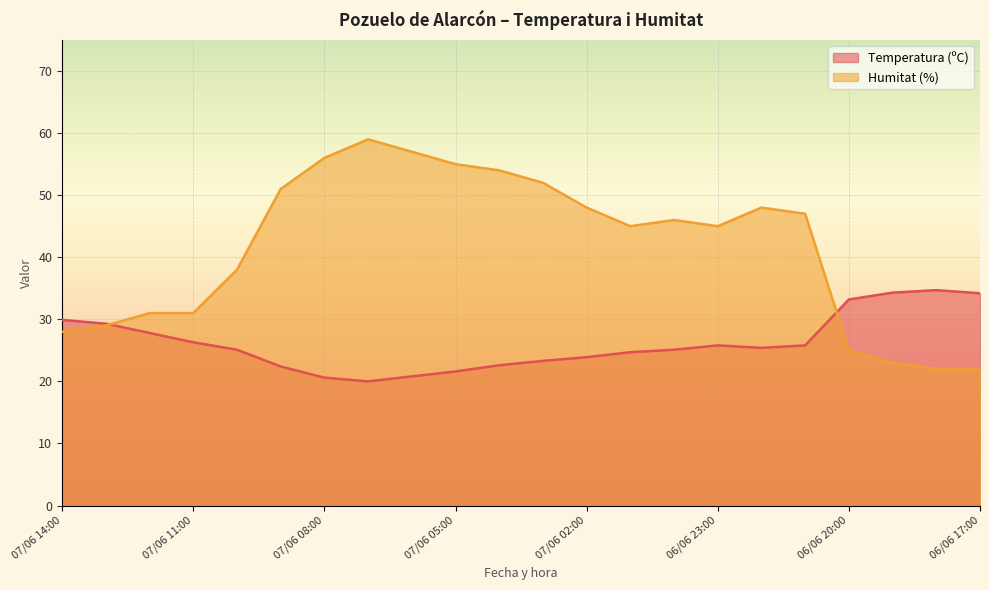

How many lines are shown in the chart?

2